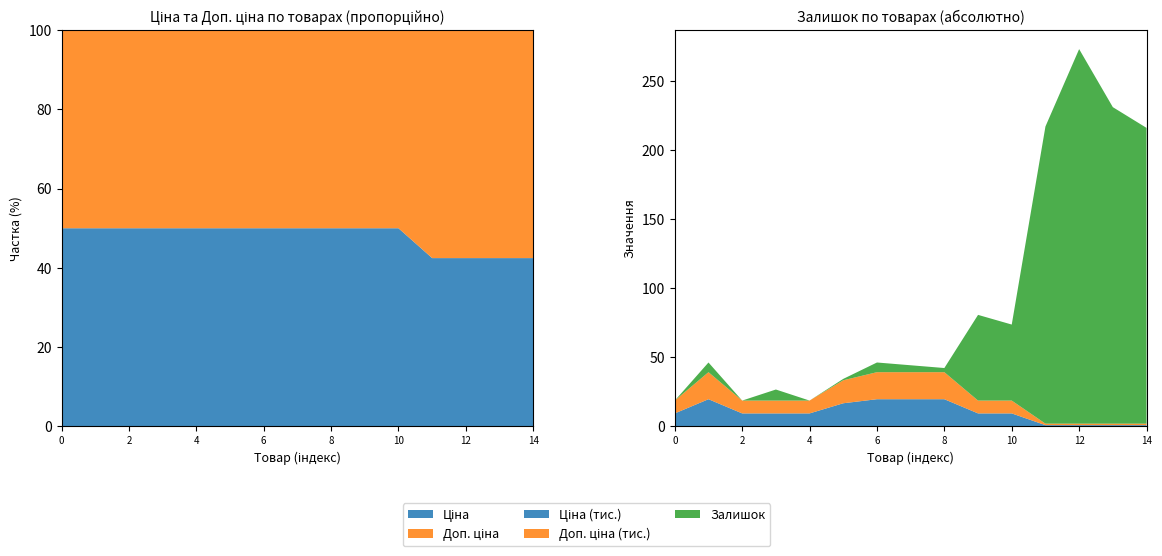

Reading left to right, list all the values displayed in this chart.

Ціна: 9290.5	19564.9	9290.5	9290.5	9290.5	16636.8	19564.9	19564.9	19564.9	9290.5	9290.5	802.1	802.1	802.1	802.1
Доп. ціна: 9290.5	19564.9	9290.5	9290.5	9290.5	16636.8	19564.9	19564.9	19564.9	9290.5	9290.5	1087.0	1087.0	1087.0	1087.0
Залишок: 0.0	7.0	0.0	8.0	0.0	1.0	7.0	5.0	3.0	62.0	55.0	215.0	271.0	229.0	214.0